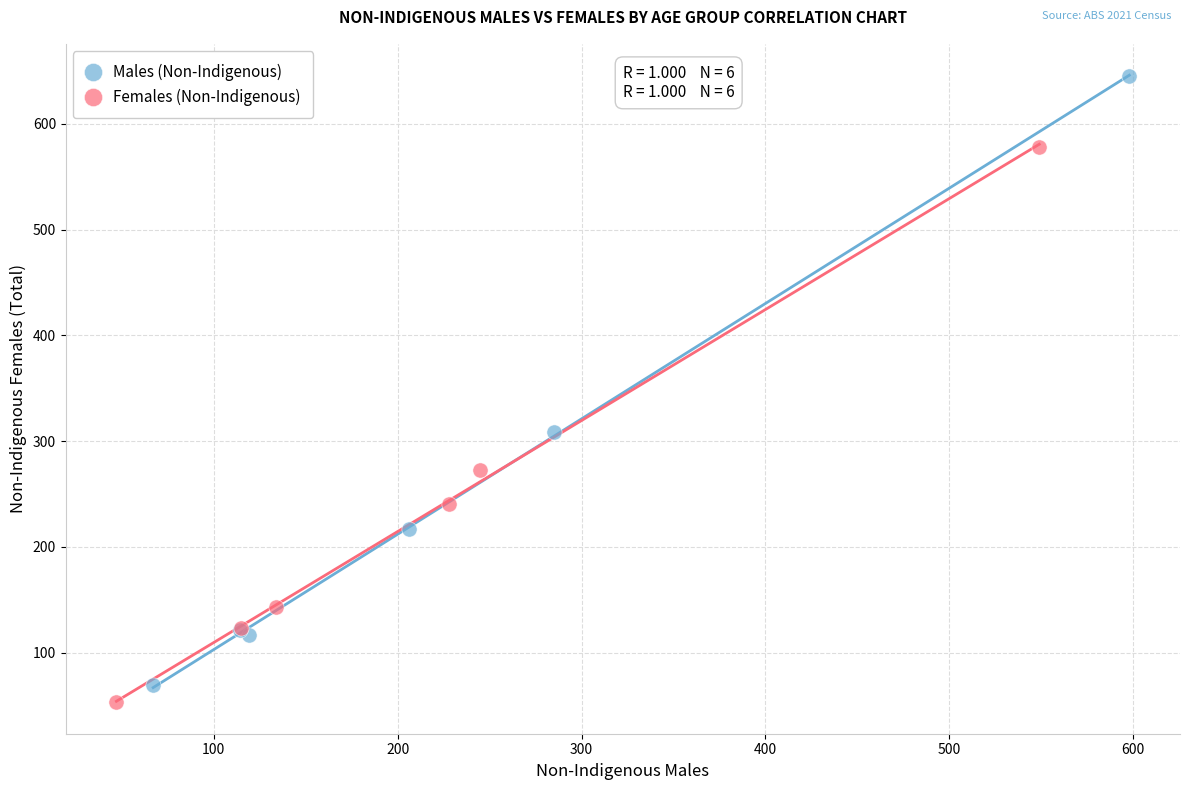

What are all the series names shown in the legend?

Males (Non-Indigenous), Females (Non-Indigenous)